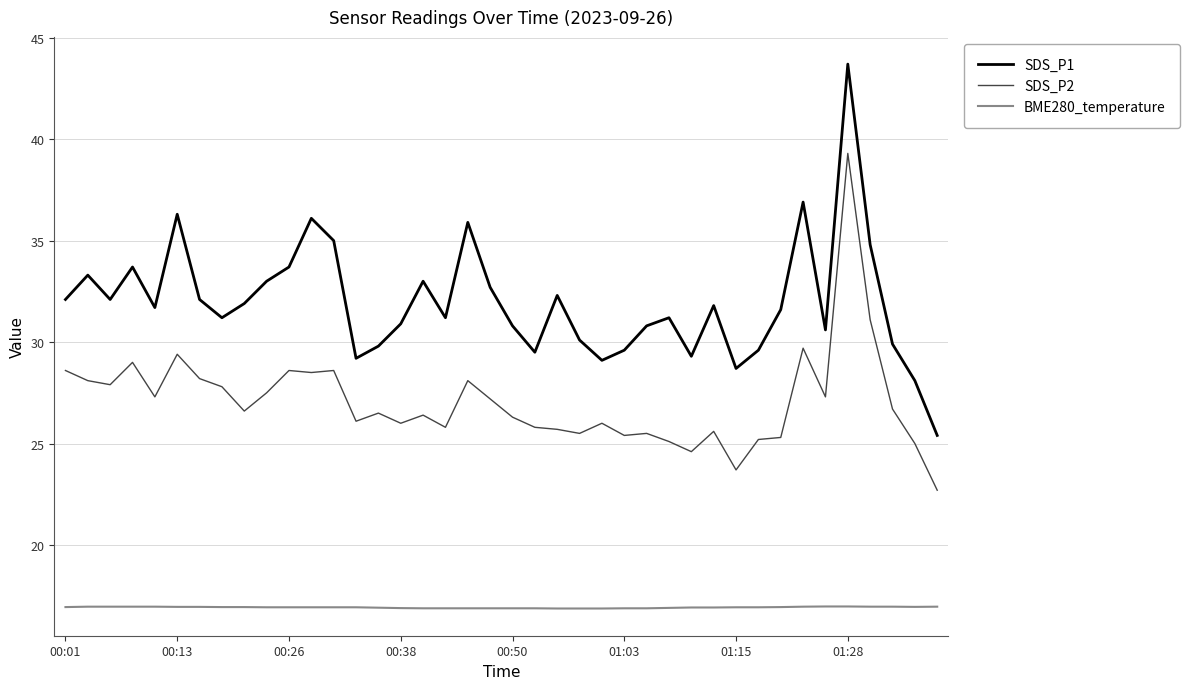

True or false: BME280_temperature and SDS_P1 cross at least once.

False